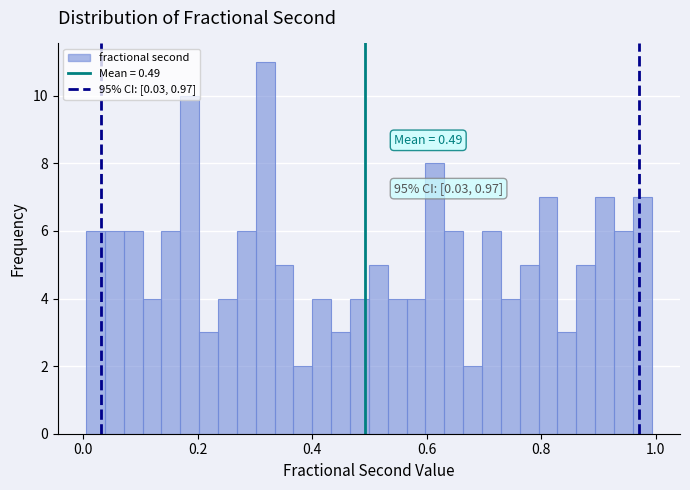

Around what value on the x-axis is the tallest bar? Give the approximate position of its centre, as read against the axis.

0.32